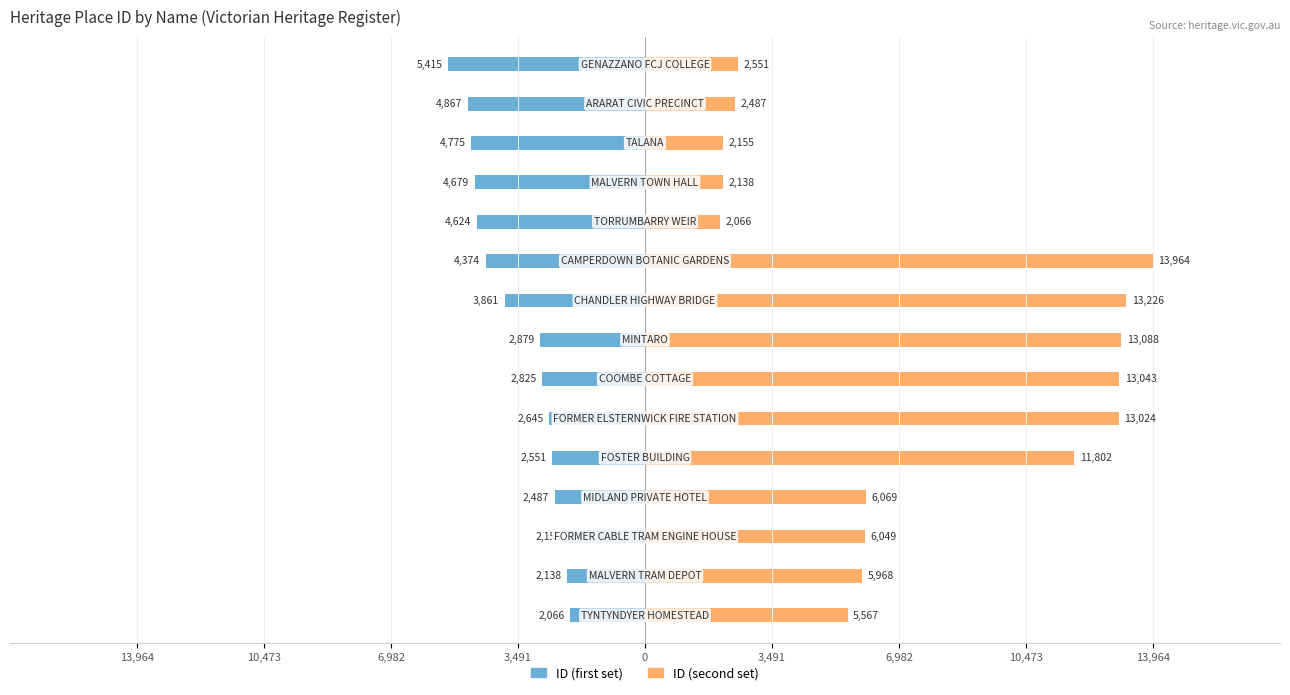

How many values in the ID (first set) series are below -2879?

7